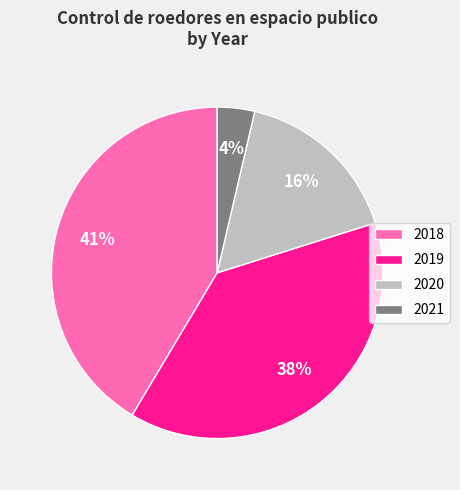

To the nearest percent, what is the average slice percentage?

25%